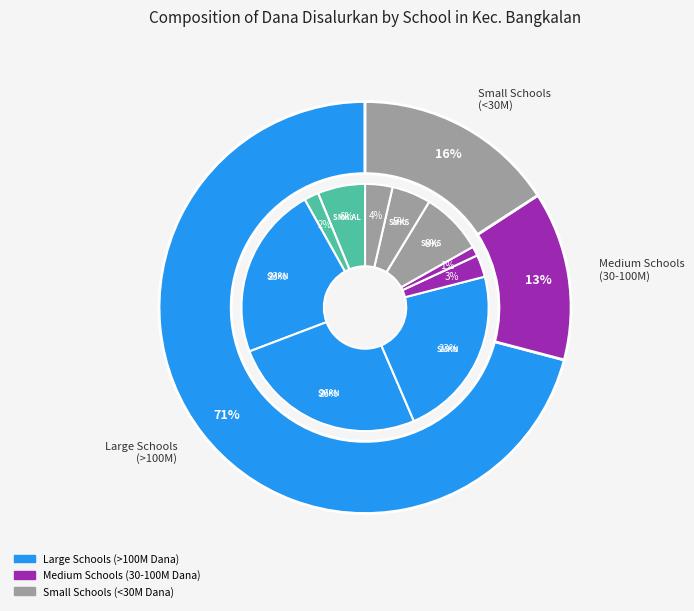

To the nearest percent, what is the difference between the SMKS IBNU CHOLIL and SMKN 1 BANGKALAN slice percentages?

14%